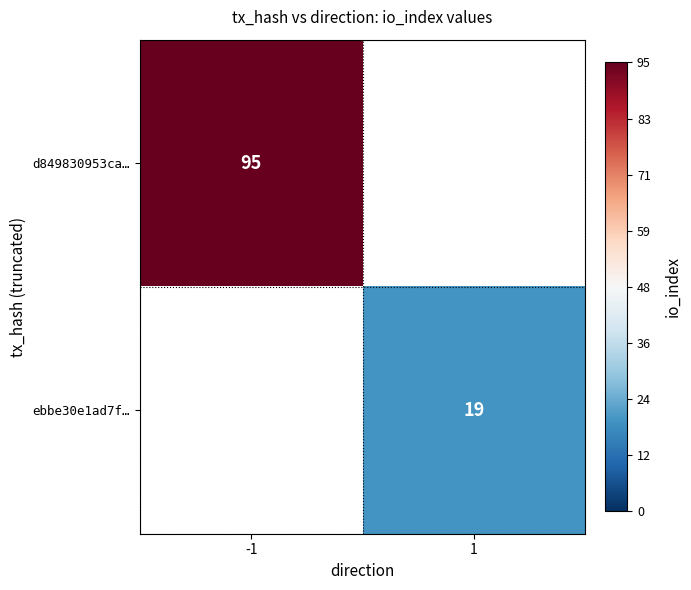

The ebbe30e1ad7f… series shows 27 at 1. True or false?

False